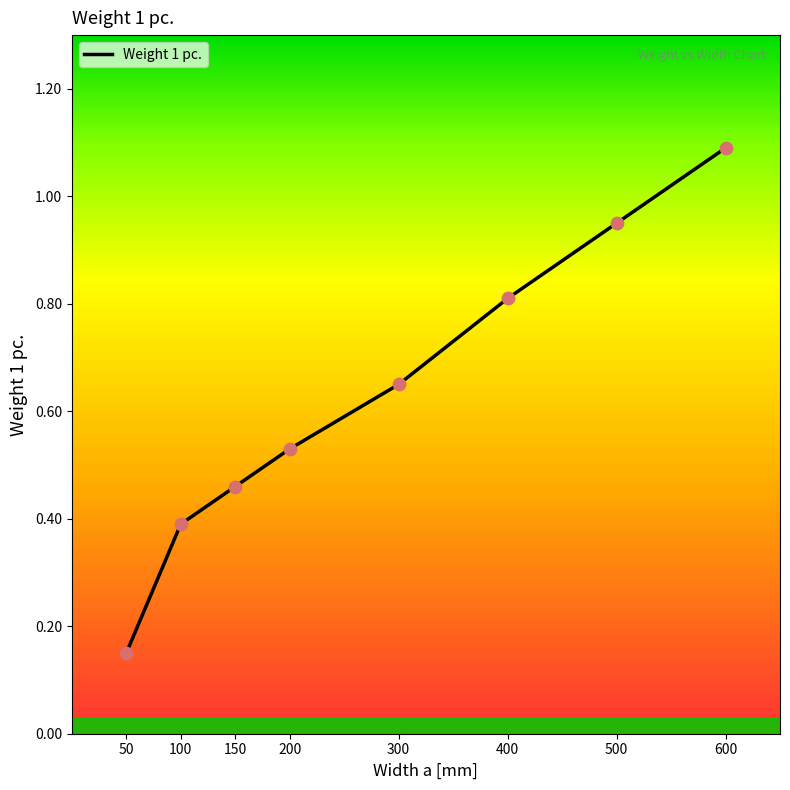

Which has a higher value, 600 or 100?

600